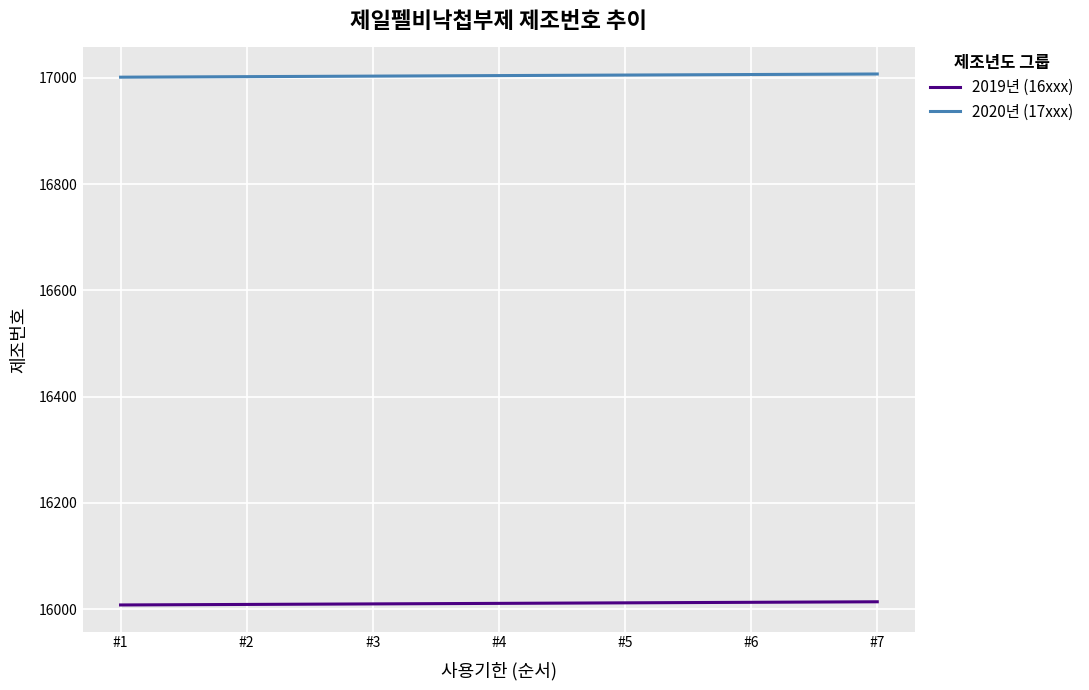

The value of 2019년 (16xxx) at #6 is 16013. True or false?

True